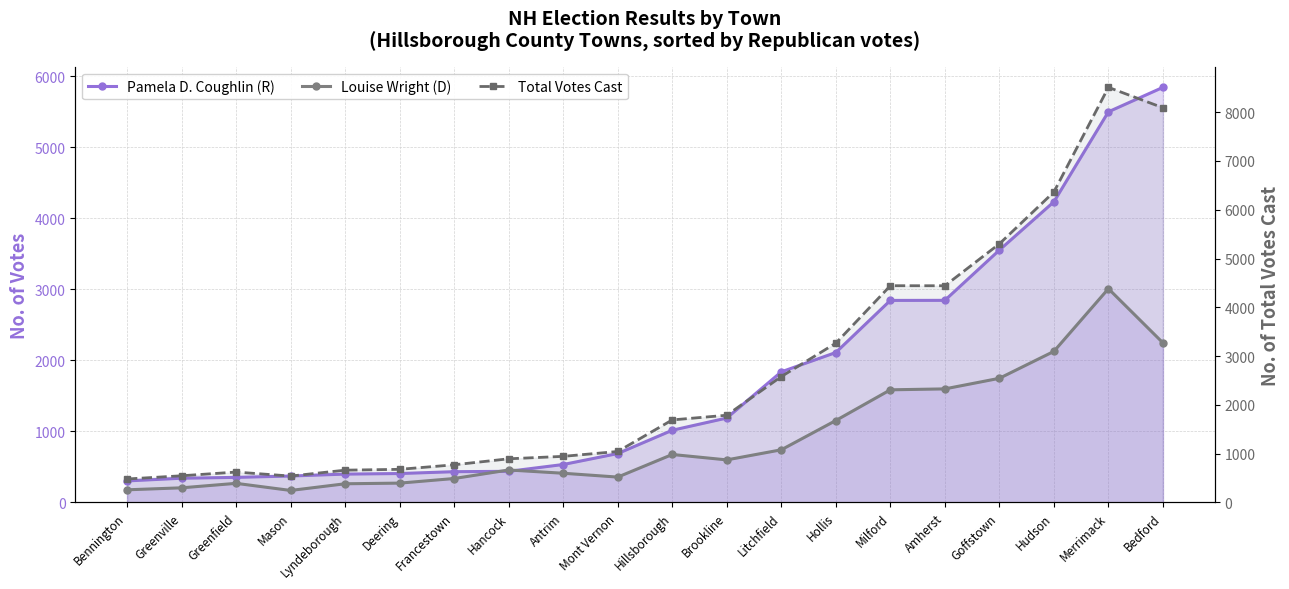

Reading left to right, transcribe all the data shown in this chart.

Pamela D. Coughlin (R): Bennington=303	Greenville=341	Greenfield=353	Mason=372	Lyndeborough=399	Deering=407	Francestown=433	Hancock=438	Antrim=534	Mont Vernon=688	Hillsborough=1016	Brookline=1188	Litchfield=1838	Hollis=2110	Milford=2843	Amherst=2844	Goffstown=3551	Hudson=4231	Merrimack=5497	Bedford=5841
Louise Wright (D): Bennington=178	Greenville=206	Greenfield=269	Mason=169	Lyndeborough=263	Deering=272	Francestown=337	Hancock=457	Antrim=411	Mont Vernon=357	Hillsborough=675	Brookline=599	Litchfield=741	Hollis=1153	Milford=1585	Amherst=1598	Goffstown=1747	Hudson=2126	Merrimack=3008	Bedford=2246
Total Votes Cast: Bennington=481	Greenville=547	Greenfield=623	Mason=541	Lyndeborough=662	Deering=679	Francestown=772	Hancock=895	Antrim=945	Mont Vernon=1045	Hillsborough=1692	Brookline=1788	Litchfield=2581	Hollis=3265	Milford=4443	Amherst=4442	Goffstown=5301	Hudson=6365	Merrimack=8509	Bedford=8091